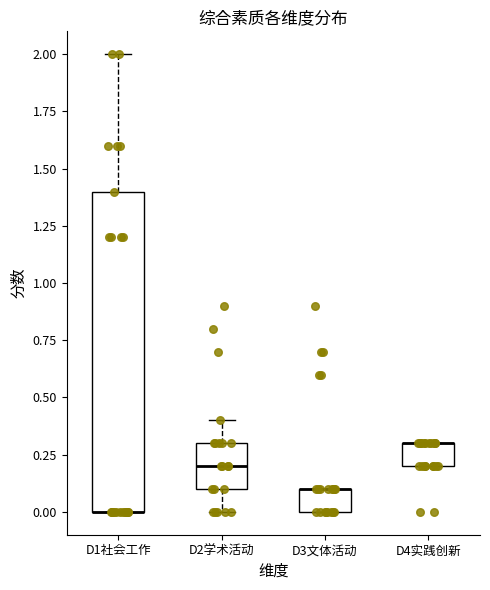

Reading left to right, transcribe this box plot: for each box, give where its median line is, the range the box spans, and where its two whiskers end, as read against the y-axis. The values are not printed on the chart, so give them approximately, as read against the axis.

D1社会工作: median 0.0 (drawn on the box's lower edge), box 0.0 to 1.4, whiskers 0.0 to 2.0
D2学术活动: median 0.2, box 0.1 to 0.3, whiskers 0.0 to 0.4
D3文体活动: median 0.1 (drawn on the box's upper edge), box 0.0 to 0.1, whiskers 0.0 to 0.1
D4实践创新: median 0.3 (drawn on the box's upper edge), box 0.2 to 0.3, whiskers 0.2 to 0.3